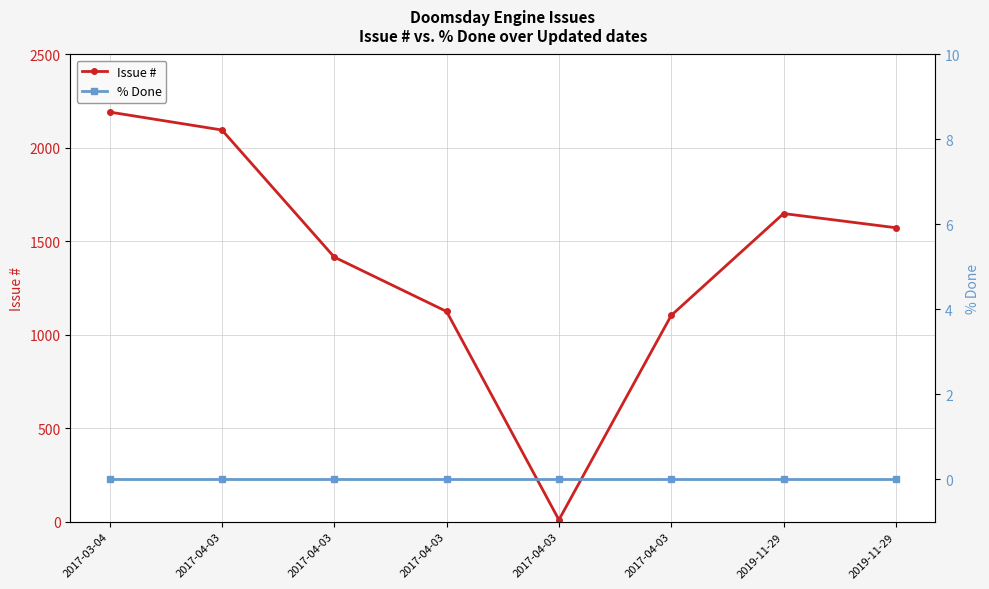

At which category does Issue # reach its first local peak?

2019-11-29